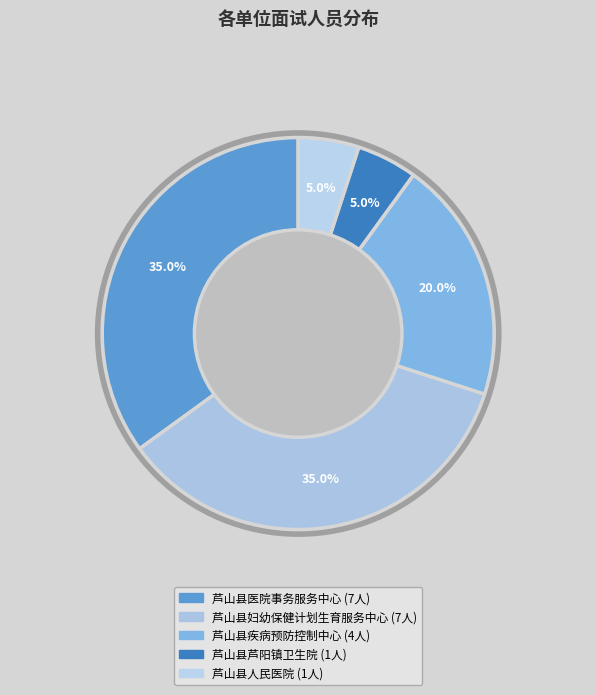

What percentage is the 芦山县妇幼保健计划生育服务中心 slice, to the nearest percent?

35%